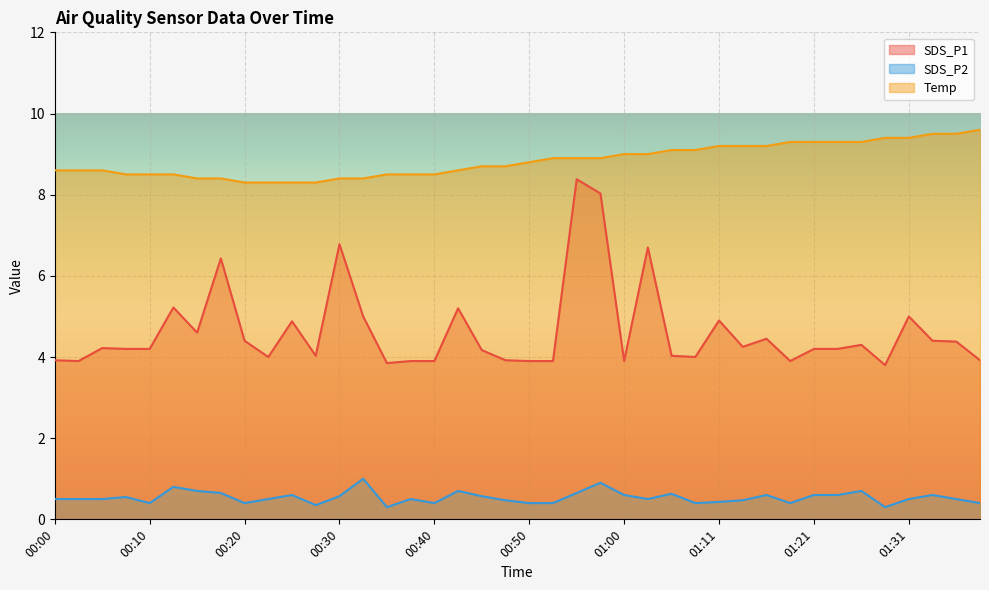

What is the label of the 40th point from the right?

00:00